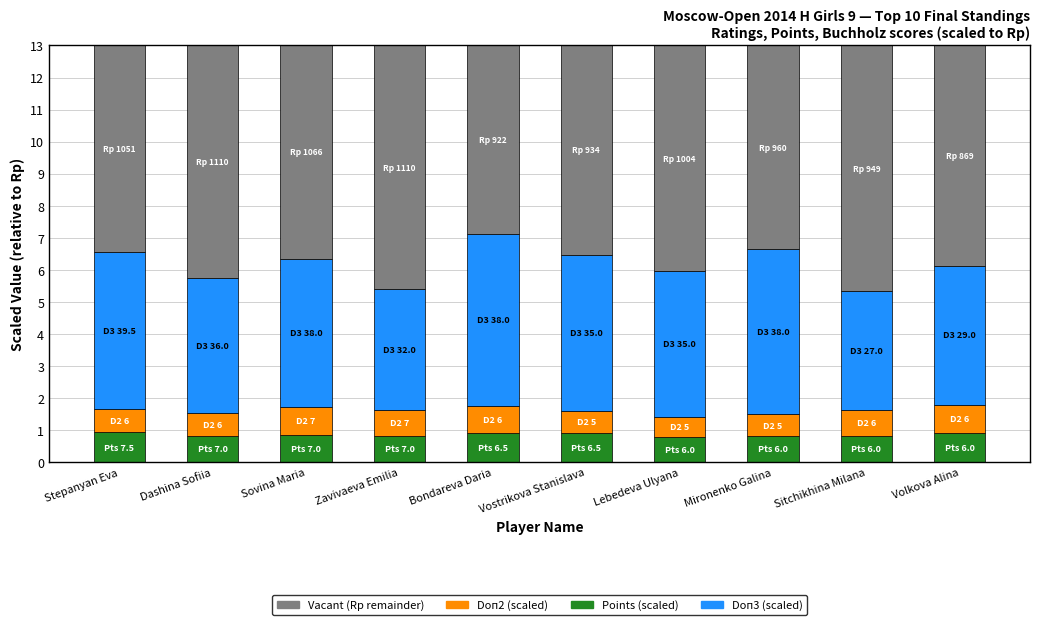

What is the total value across all series at Lebedeva Ulyana?

13.0